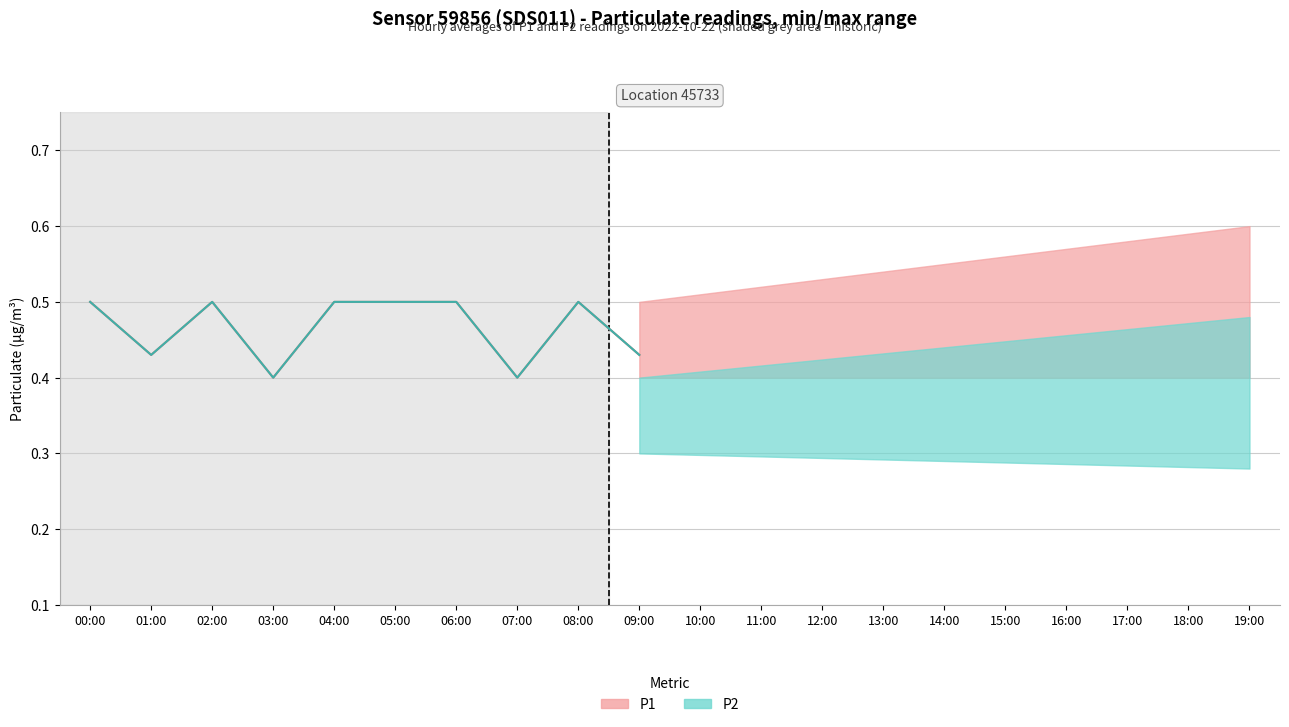

True or false: P2 (historic) and P1 (historic) intersect in this chart.

False